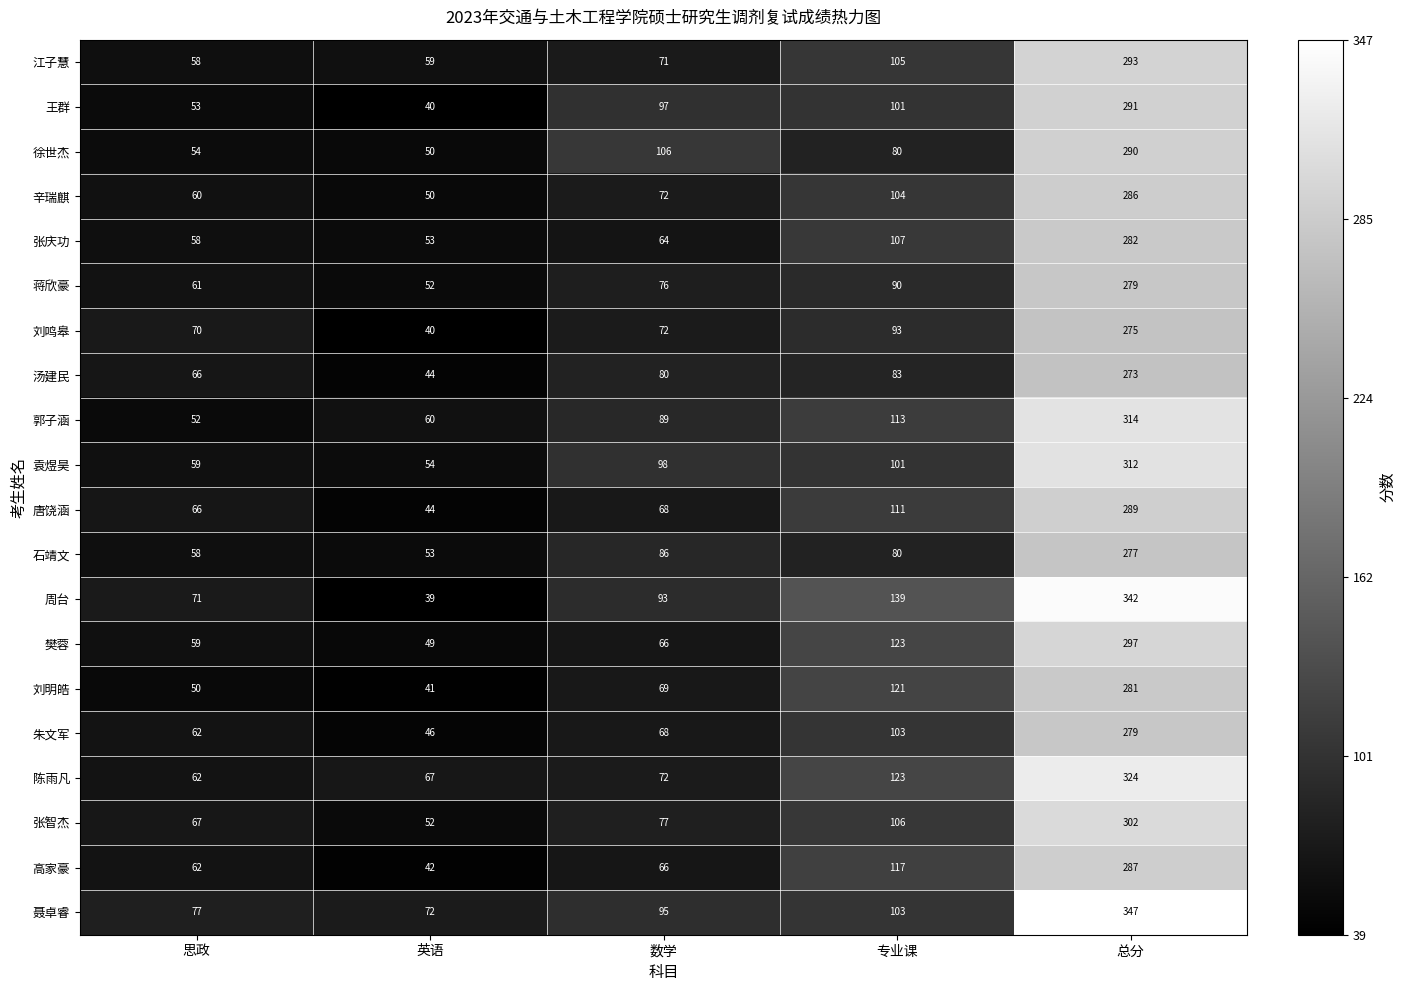

At which category is the sum across all series the highest?

总分